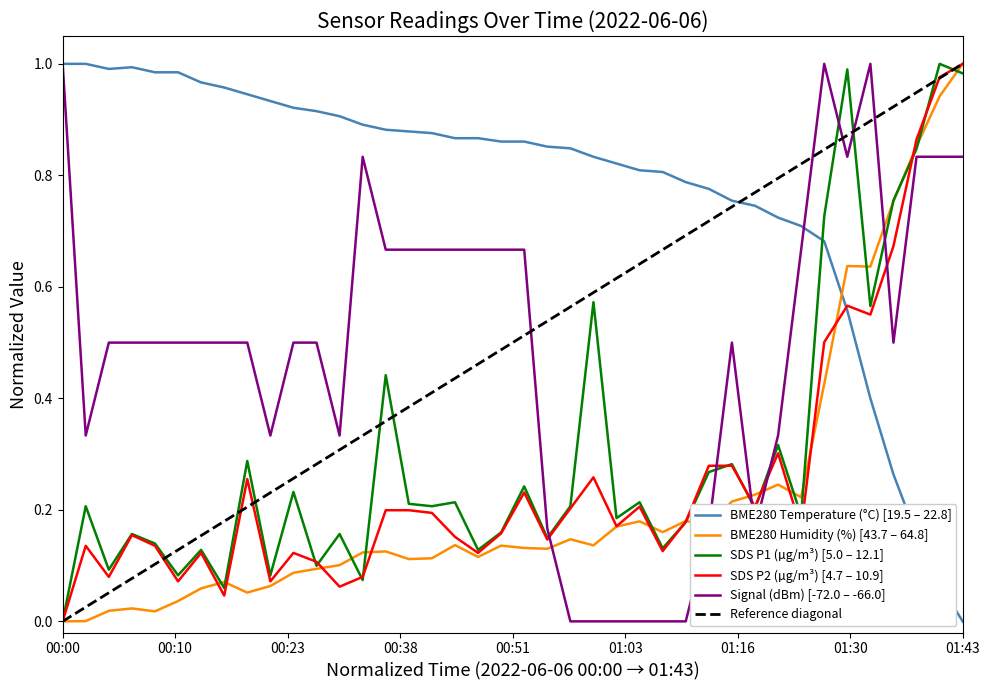

True or false: BME280_temperature has a value of 0.7 at 01:33.

False